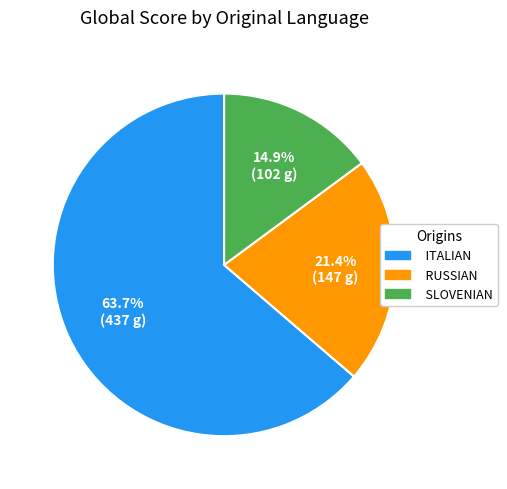

Which category has the smallest portion of the pie?

SLOVENIAN